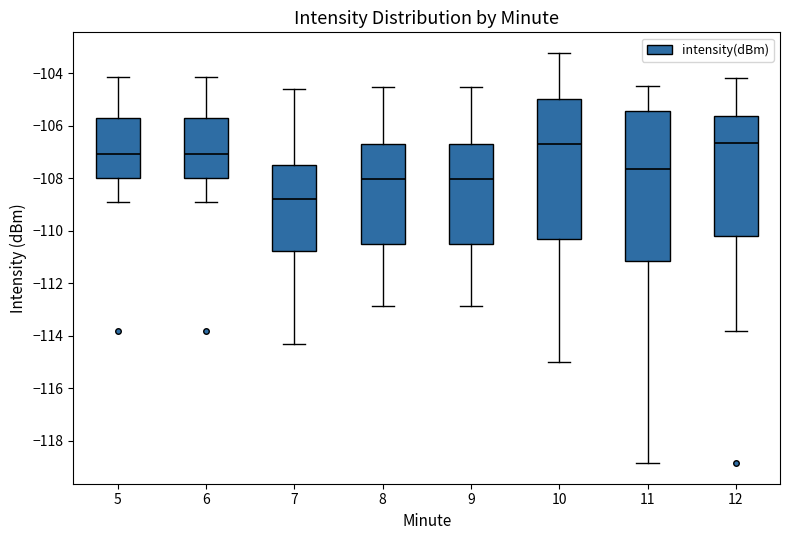

Reading left to right, transcribe this box plot: for each box, give where its median line is, the range the box spans, and where its two whiskers end, as read against the y-axis. The values are not printed on the chart, so give them approximately, as read against the axis.

5: median -107.0, box -108.0 to -105.8, whiskers -108.8 to -104.2
6: median -107.0, box -108.0 to -105.8, whiskers -108.8 to -104.2
7: median -108.8, box -110.8 to -107.4, whiskers -114.4 to -104.6
8: median -108.0, box -110.4 to -106.8, whiskers -112.8 to -104.6
9: median -108.0, box -110.4 to -106.8, whiskers -112.8 to -104.6
10: median -106.6, box -110.4 to -105.0, whiskers -115.0 to -103.2
11: median -107.6, box -111.2 to -105.4, whiskers -118.8 to -104.4
12: median -106.6, box -110.2 to -105.6, whiskers -113.8 to -104.2